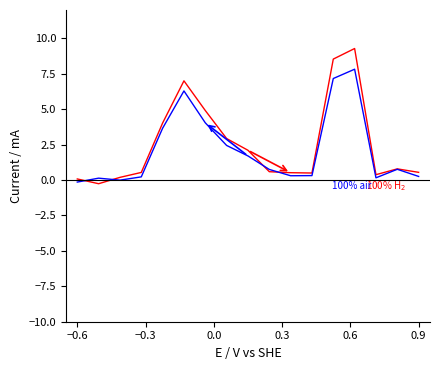

Does the chart have visible grid lines?

No